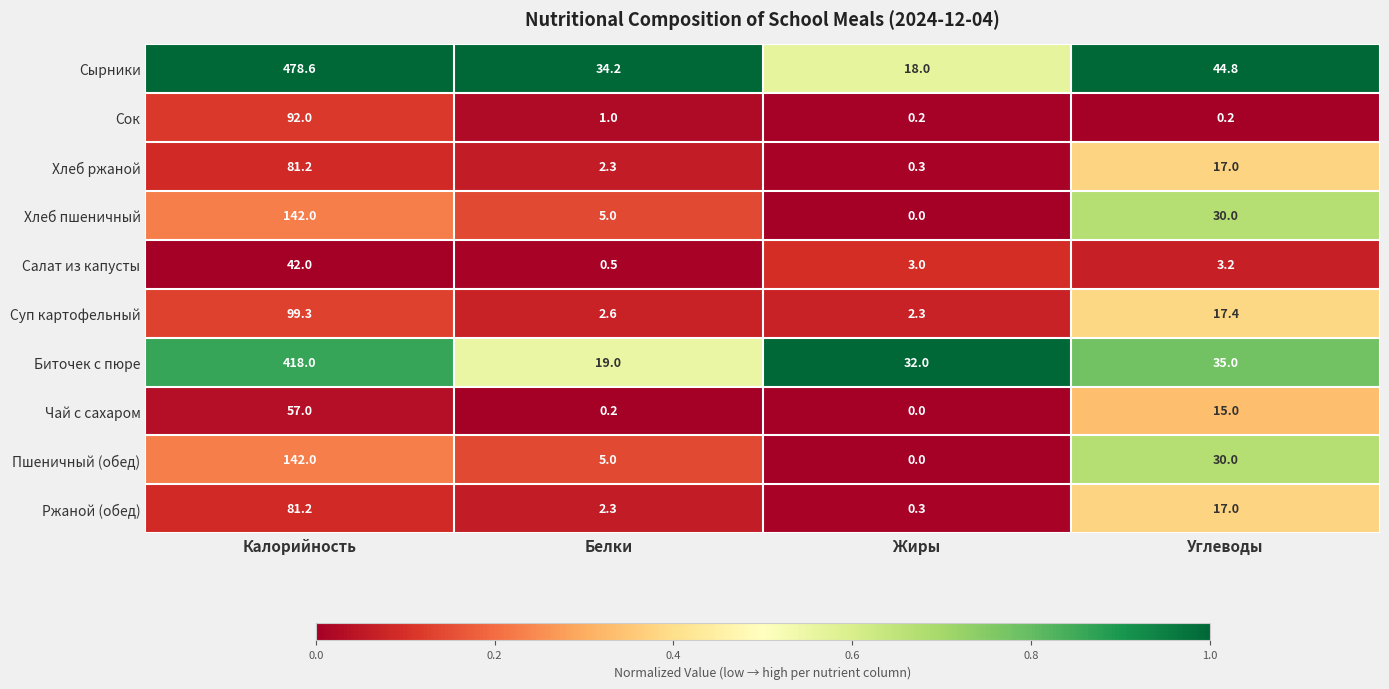

What is the difference between the highest and lowest values at Белки?

34.0